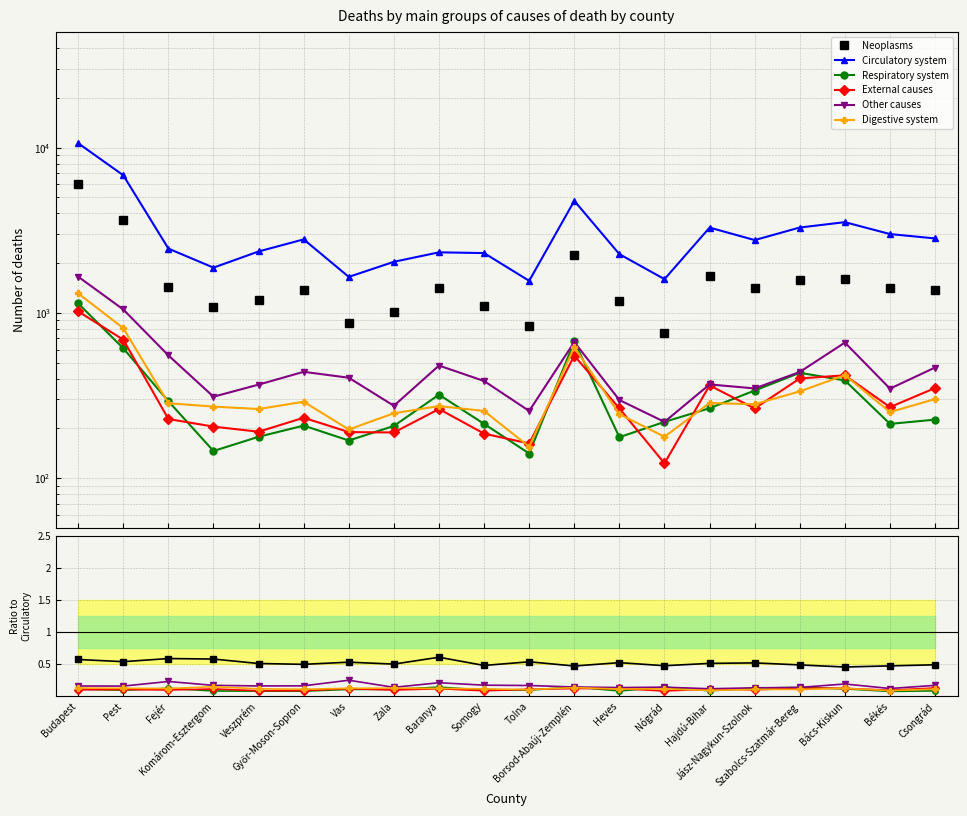

What is the sum of all External causes values?

2.0